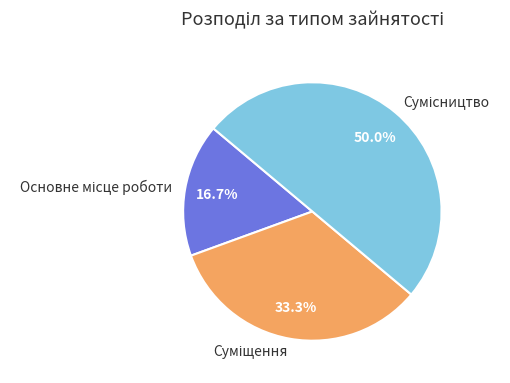

To the nearest percent, what is the combined percentage of Суміщення and Сумісництво?

83%